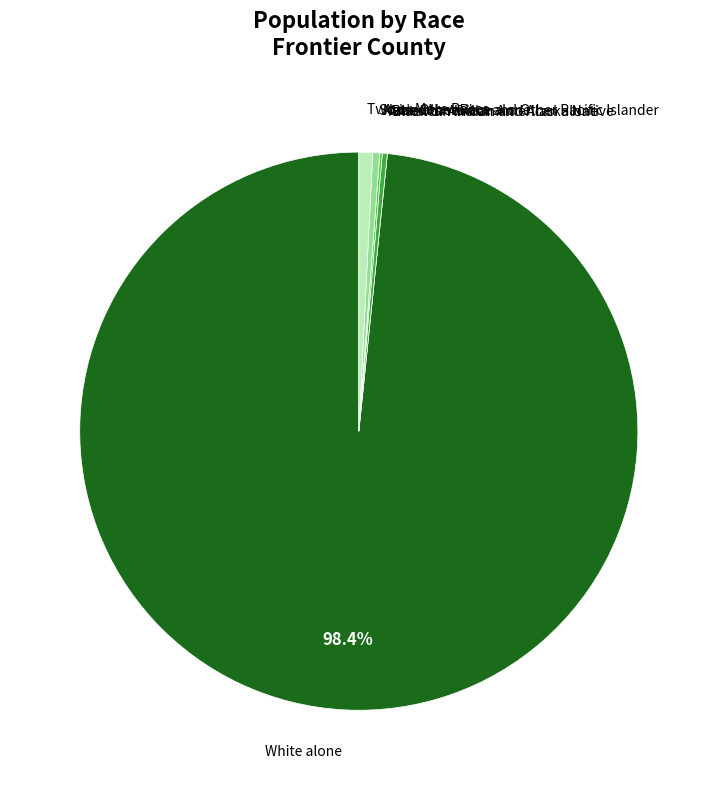

Which slice is the largest?

White alone